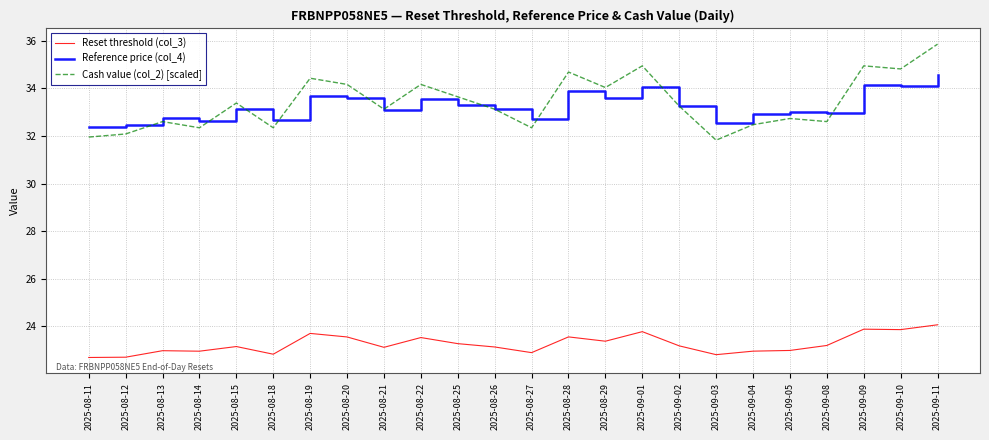

What position from the left is 2025-08-27?

13